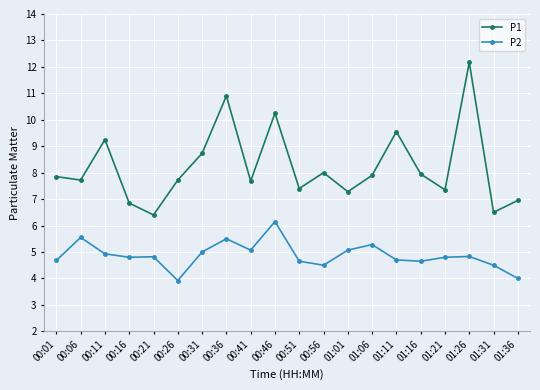

Which series has the widest spread of values?

P1